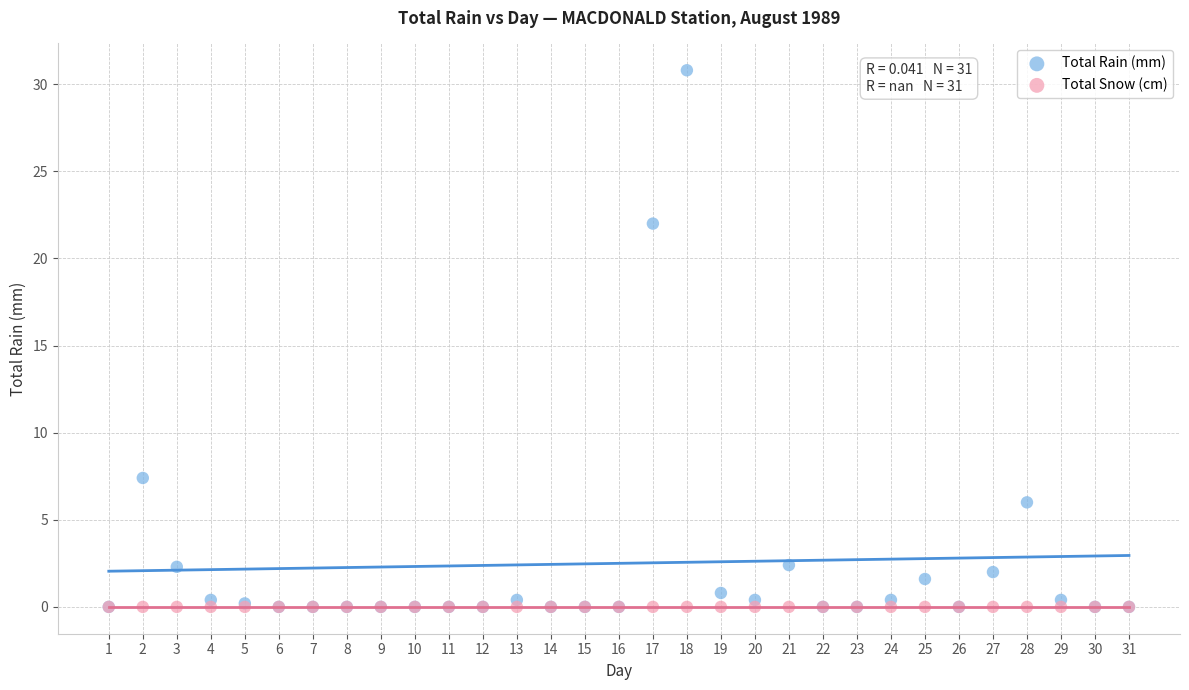

In the Total Rain (mm) series, what Y value is closest to 15?

22.0